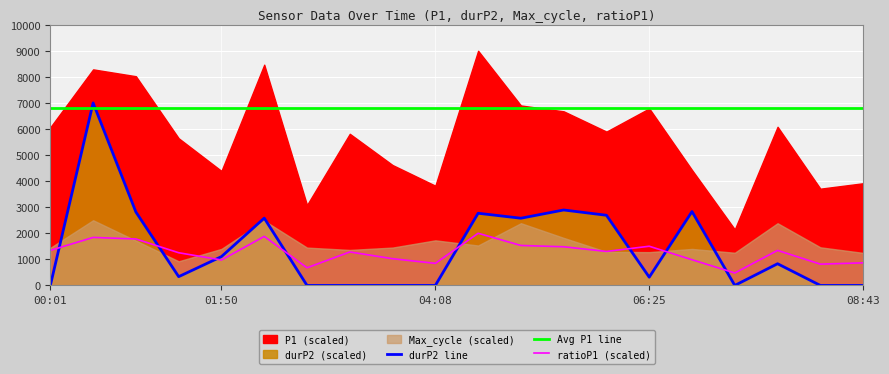

What is the sum of the durP2 values at 07:48 and 07:20?

831.5